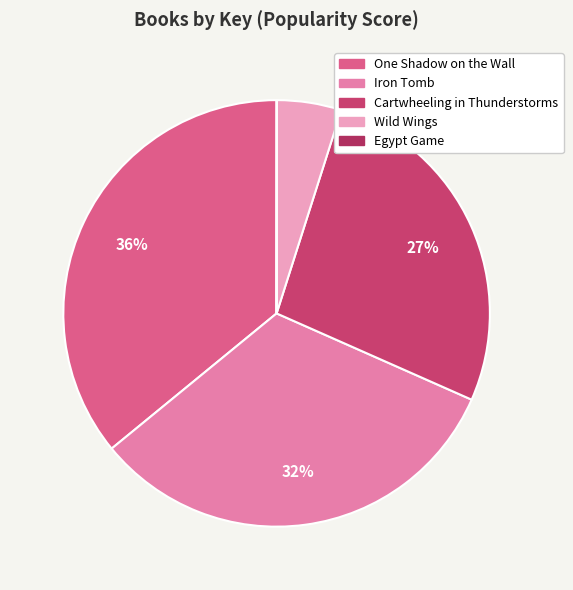

To the nearest percent, what is the average slice percentage?

20%